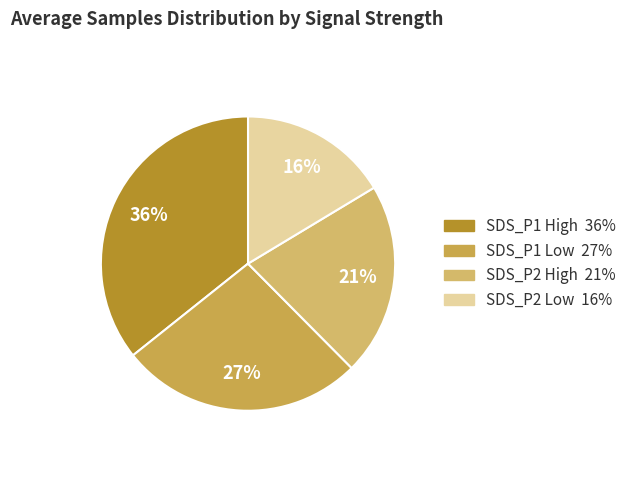

Count the number of slices in the pie.

4